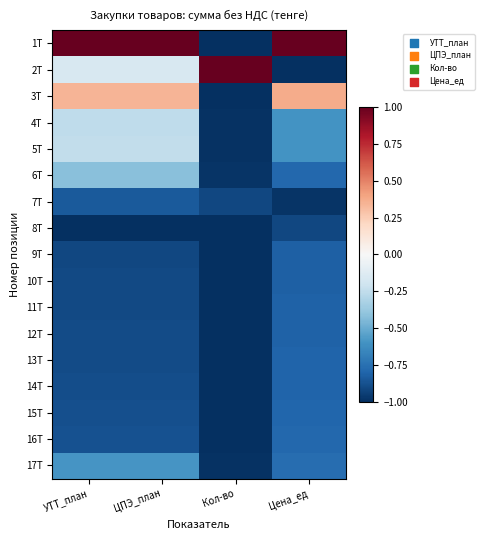

What is the total value across all series at УТТ_план?

-9.3